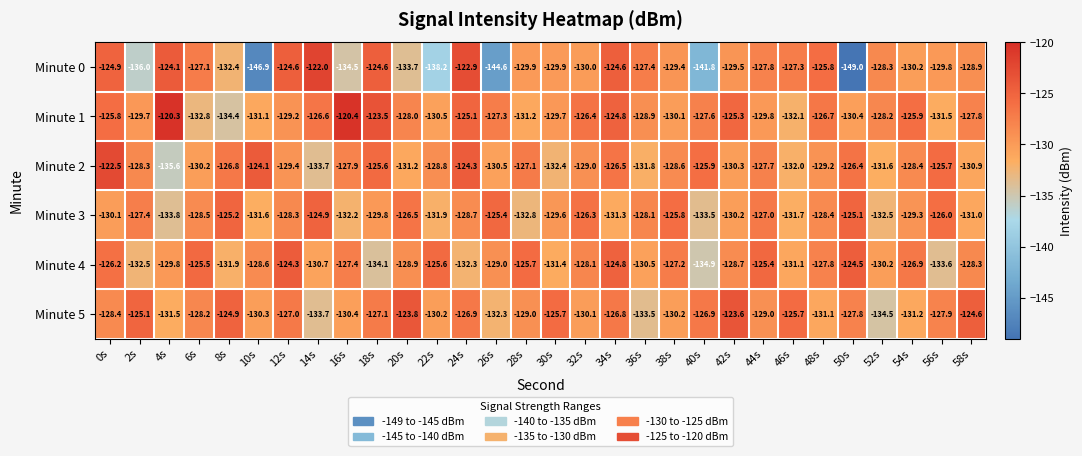

Which series changed the most between 56s and 58s?

Minute 4